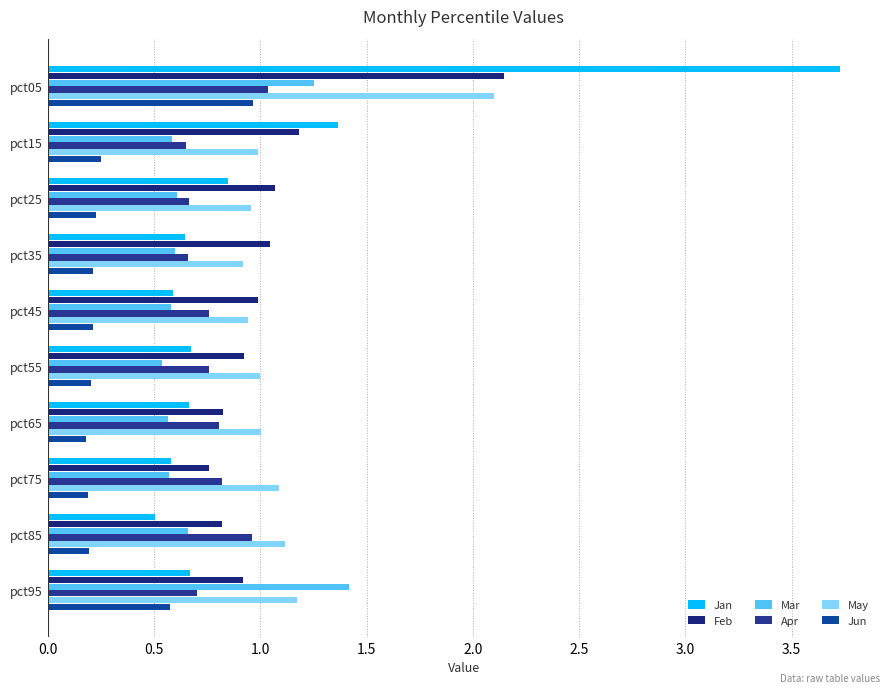

Reading left to right, transcribe all the data shown in this chart.

Jan: 3.7	1.4	0.8	0.6	0.6	0.7	0.7	0.6	0.5	0.7
Feb: 2.1	1.2	1.1	1.0	1.0	0.9	0.8	0.8	0.8	0.9
Mar: 1.3	0.6	0.6	0.6	0.6	0.5	0.6	0.6	0.7	1.4
Apr: 1.0	0.7	0.7	0.7	0.8	0.8	0.8	0.8	1.0	0.7
May: 2.1	1.0	1.0	0.9	0.9	1.0	1.0	1.1	1.1	1.2
Jun: 1.0	0.2	0.2	0.2	0.2	0.2	0.2	0.2	0.2	0.6